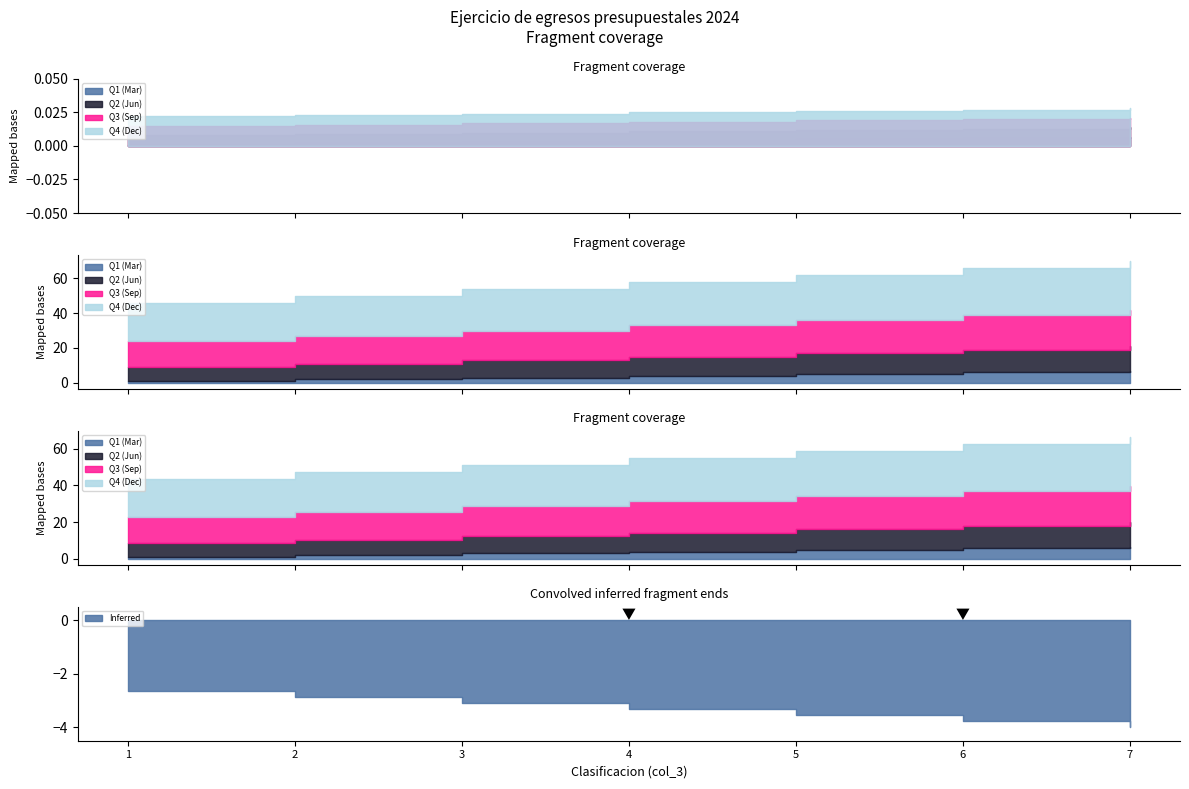

Which label corresponds to the smallest value in the chart?

1